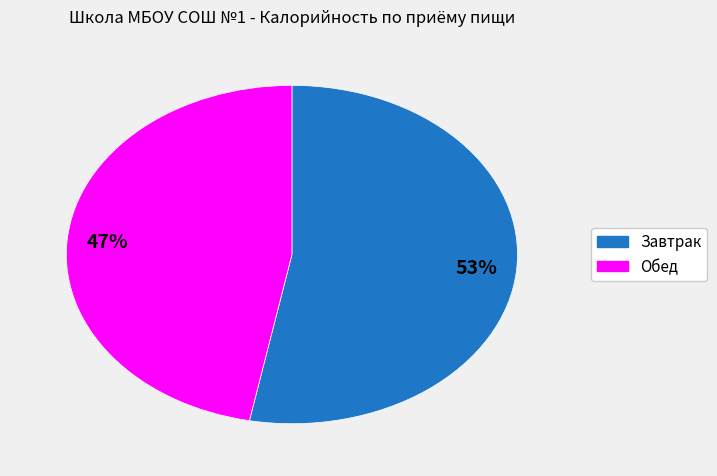

Is there any slice that represents more than half of the pie?

Yes